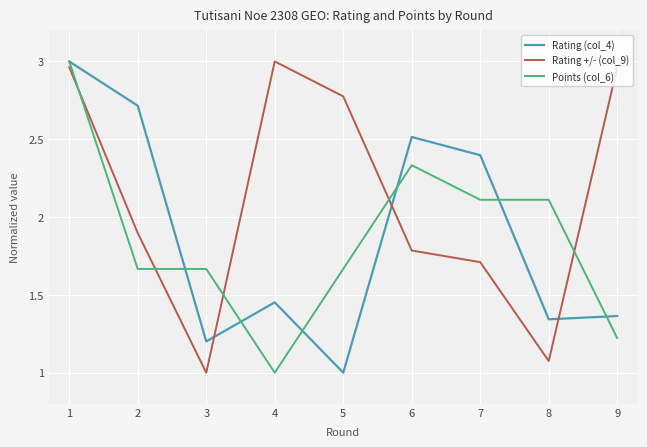

What are all the series names shown in the legend?

Rating (col_4), Rating +/- (col_9), Points (col_6)